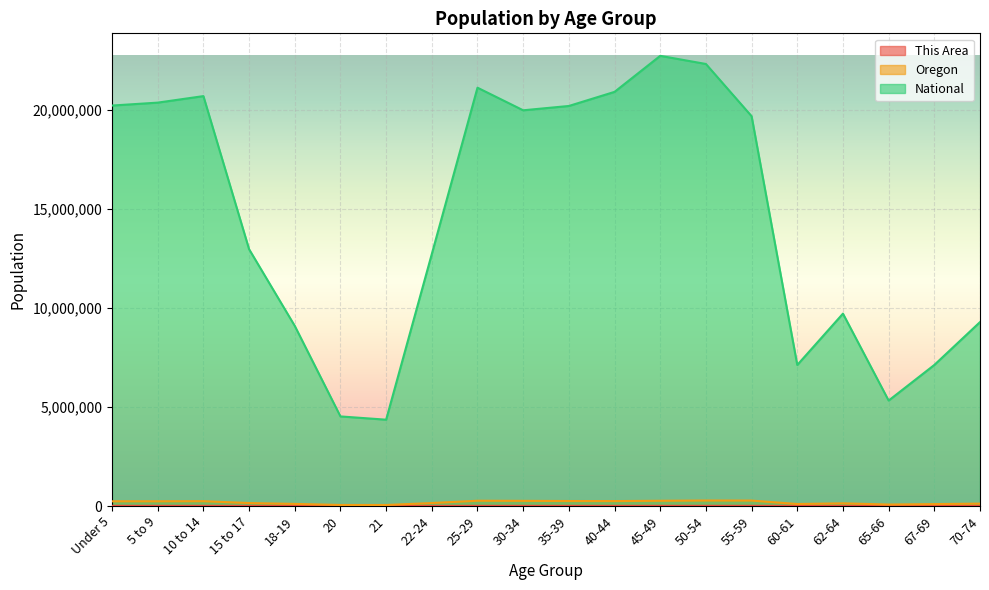

What is the difference between the second highest and second lowest values in the Oregon series?

220961